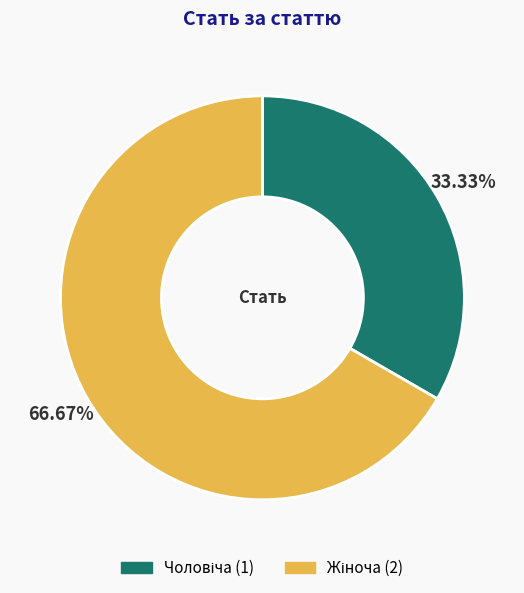

How many segments does this pie chart have?

2